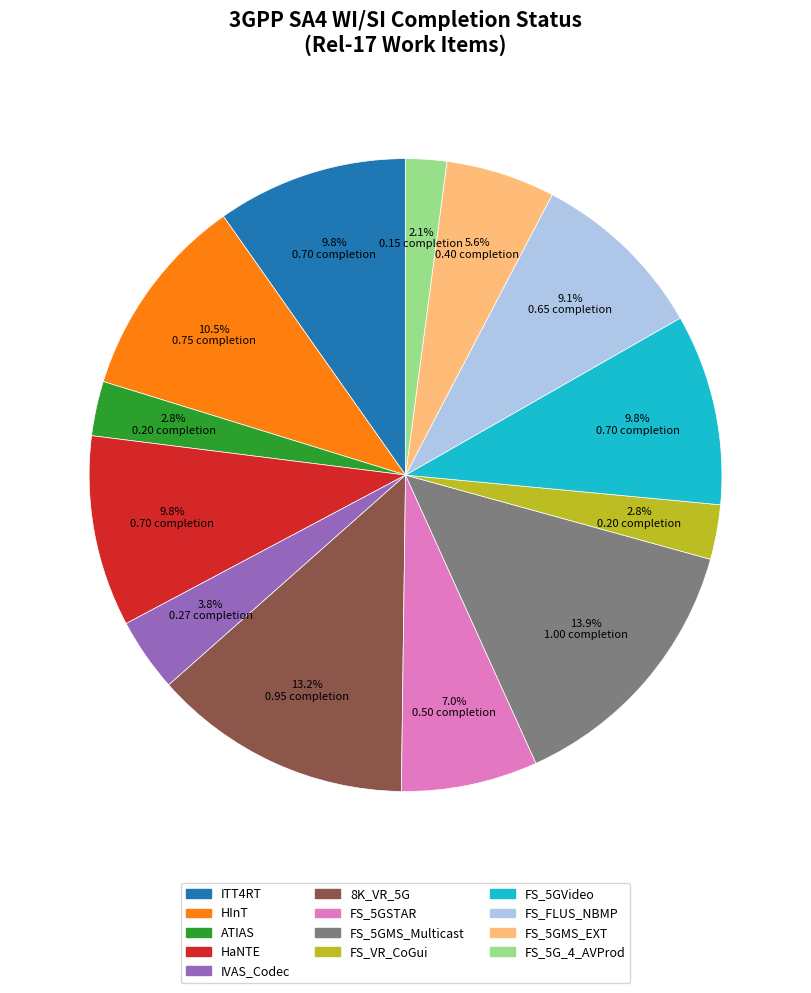

To the nearest percent, what percentage of the pie is FS_5GMS_Multicast?

14%